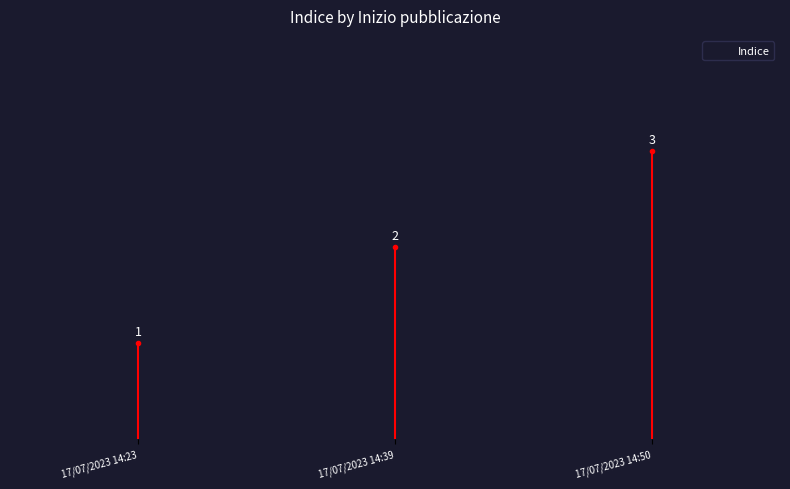

At which label does the data first exceed 2?

17/07/2023 14:50